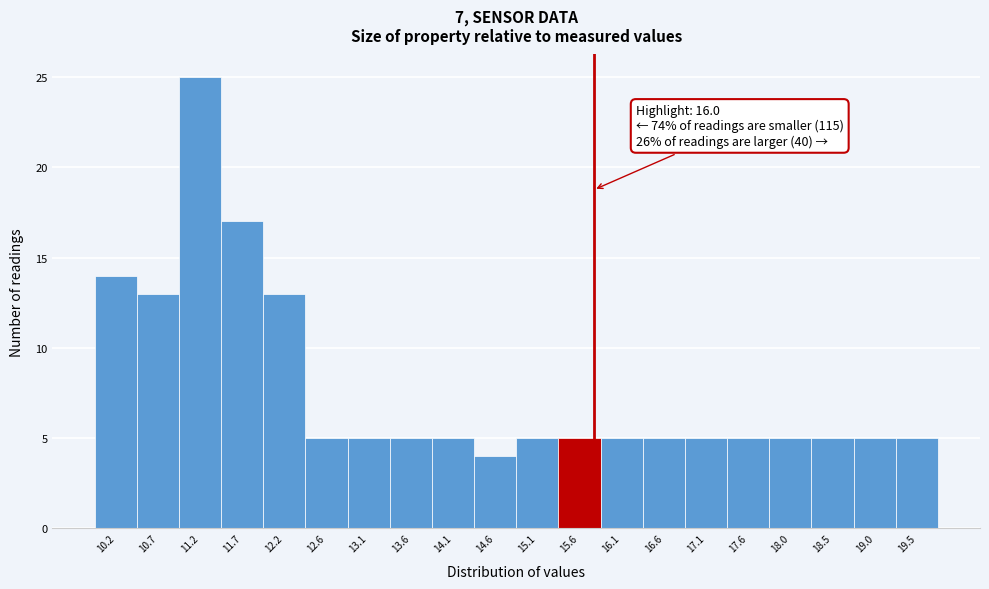

Reading left to right, extract all data points from this chart.

14	13	25	17	13	5	5	5	5	4	5	5	5	5	5	5	5	5	5	5